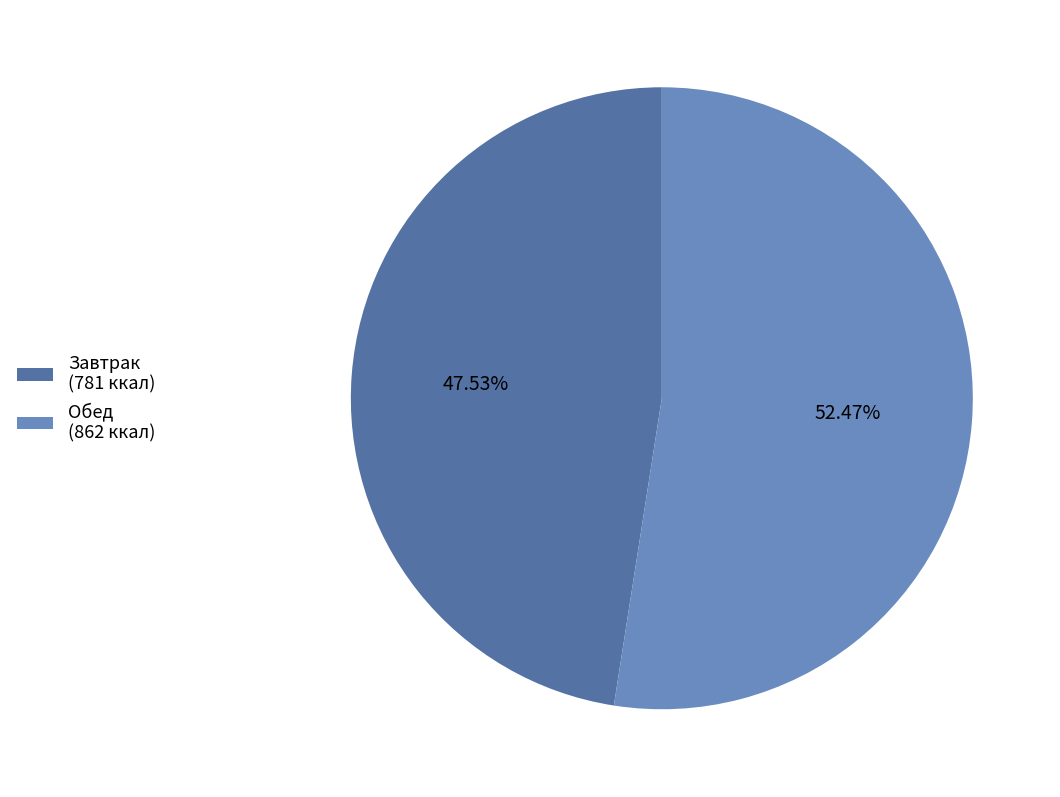

What is the largest slice in the pie chart?

Обед (862 ккал)